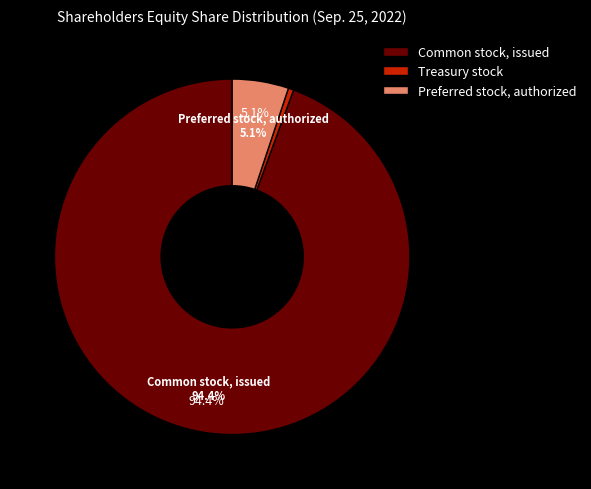

How many slices are in this pie chart?

3